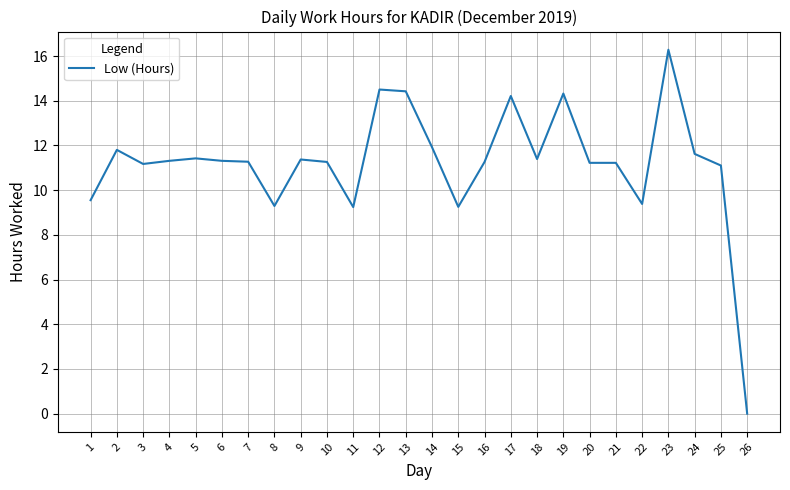

What is the difference between the maximum and minimum values?

16.3